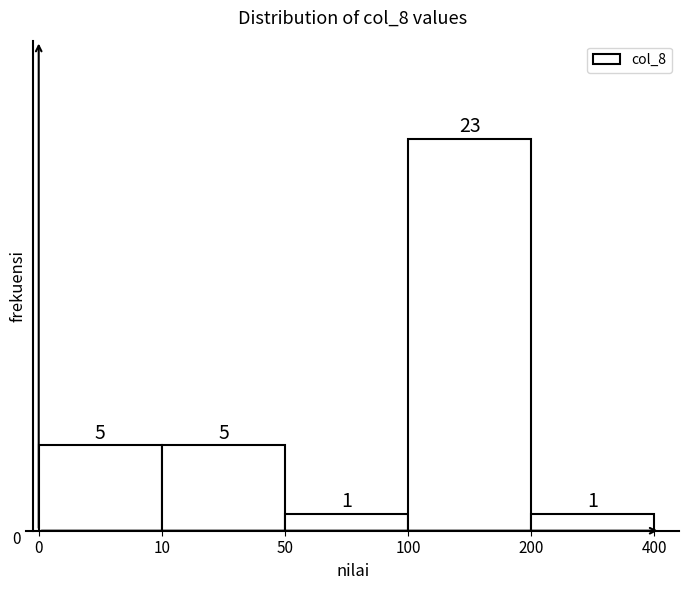

Reading right to left, list all the values displayed in this chart.

200=1	100=23	50=1	10=5	0=5